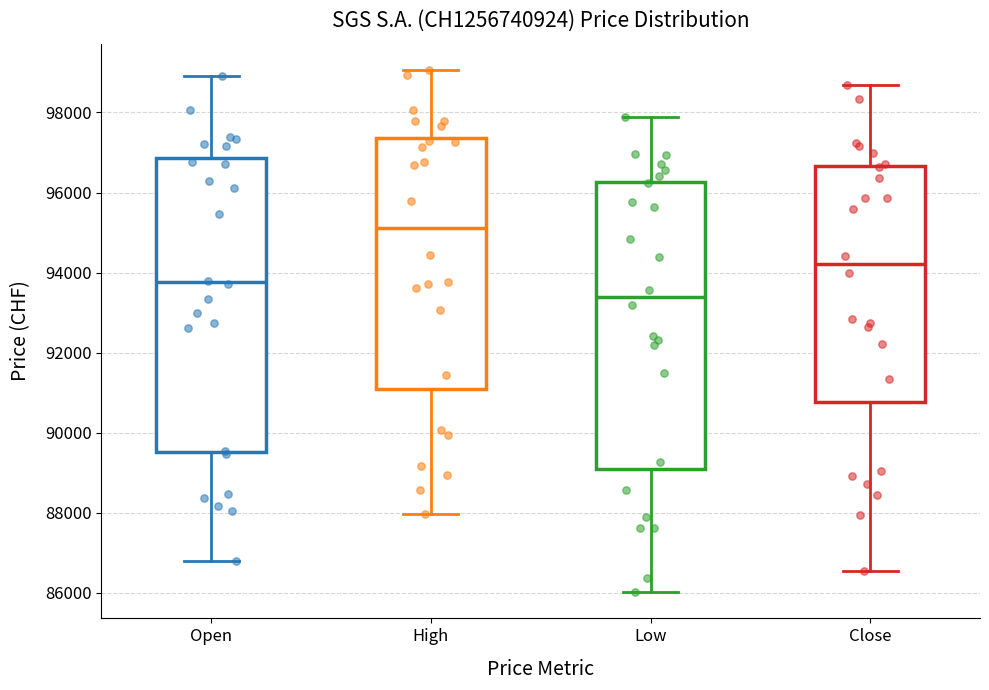

Which box's median line is the lowest?

Low